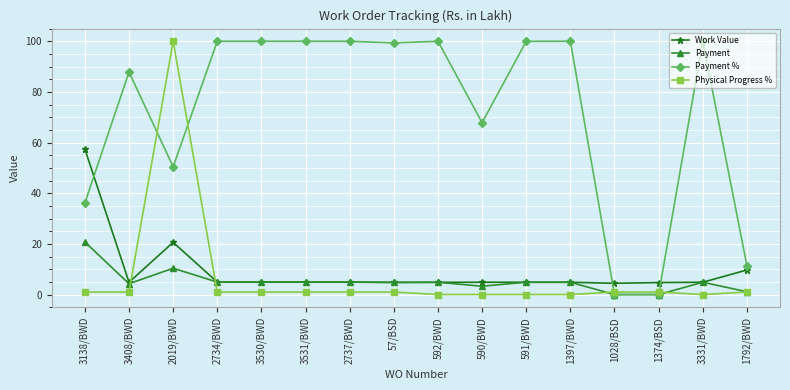

True or false: Physical Progress % has a value of 0.0 at 3331/BWD.

True